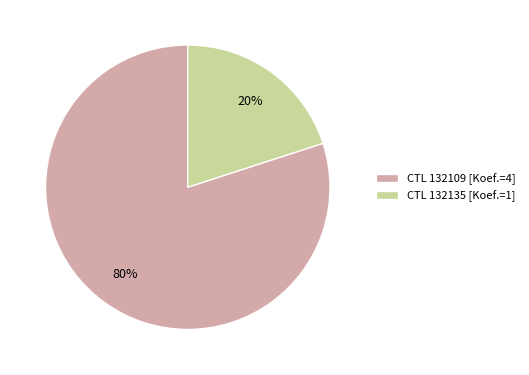

How many segments does this pie chart have?

2